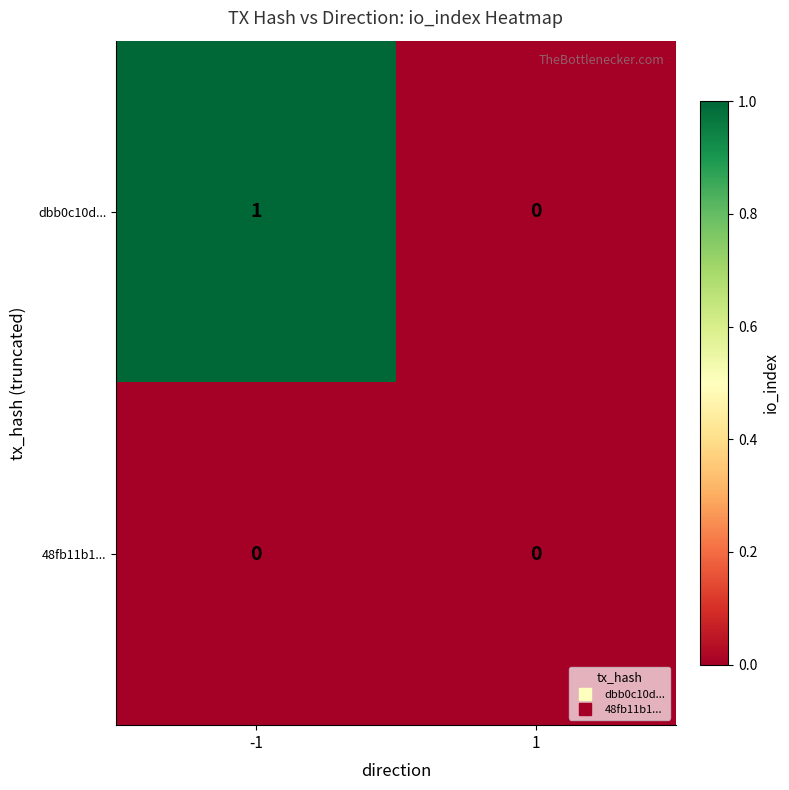

Which category has the highest value across all series?

-1